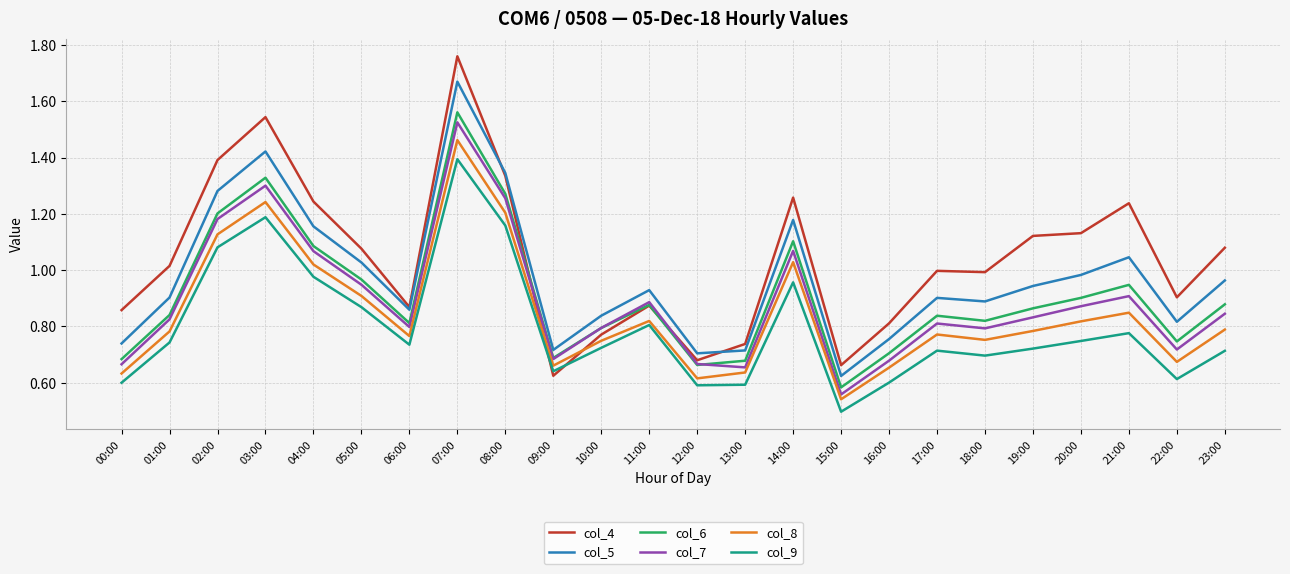

Which category has the highest value in the col_4 series?

07:00